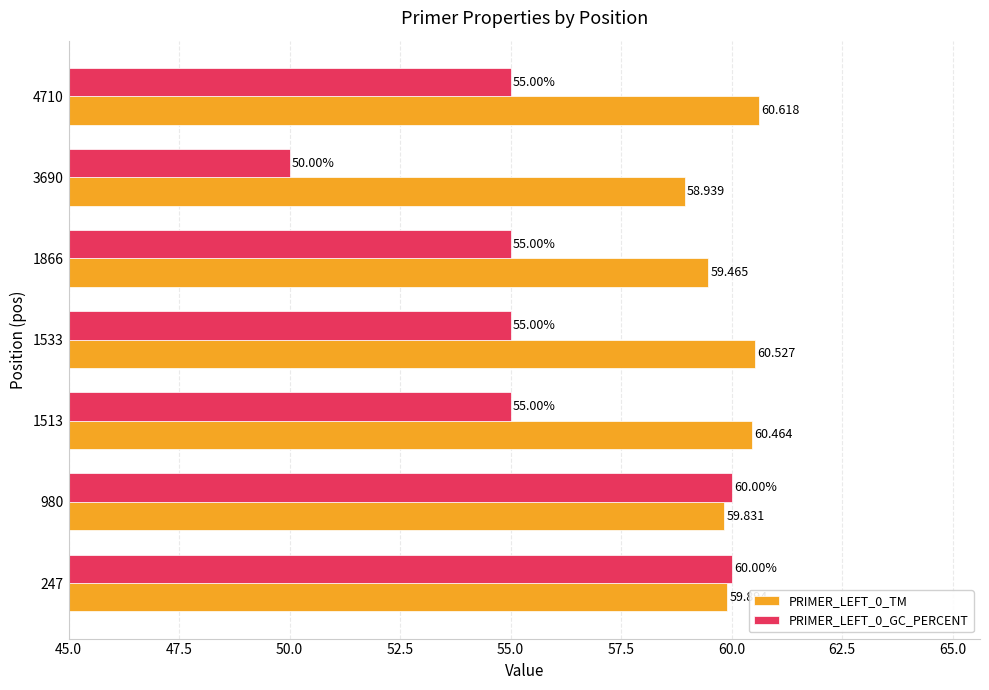

How many values in the PRIMER_LEFT_0_GC_PERCENT series are below 55?

1